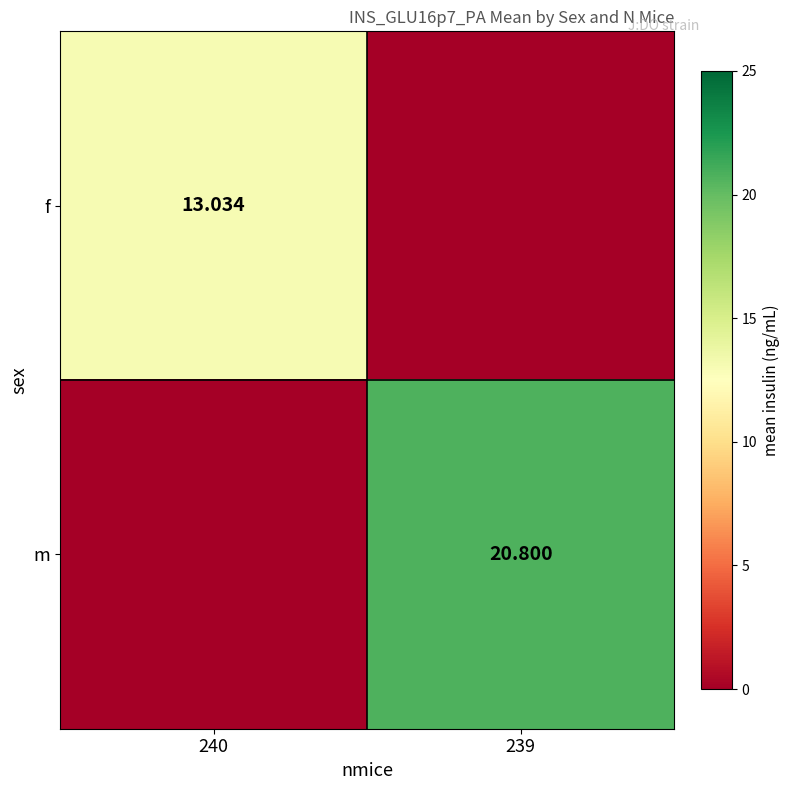

Between 239 and 240, which is larger?

240